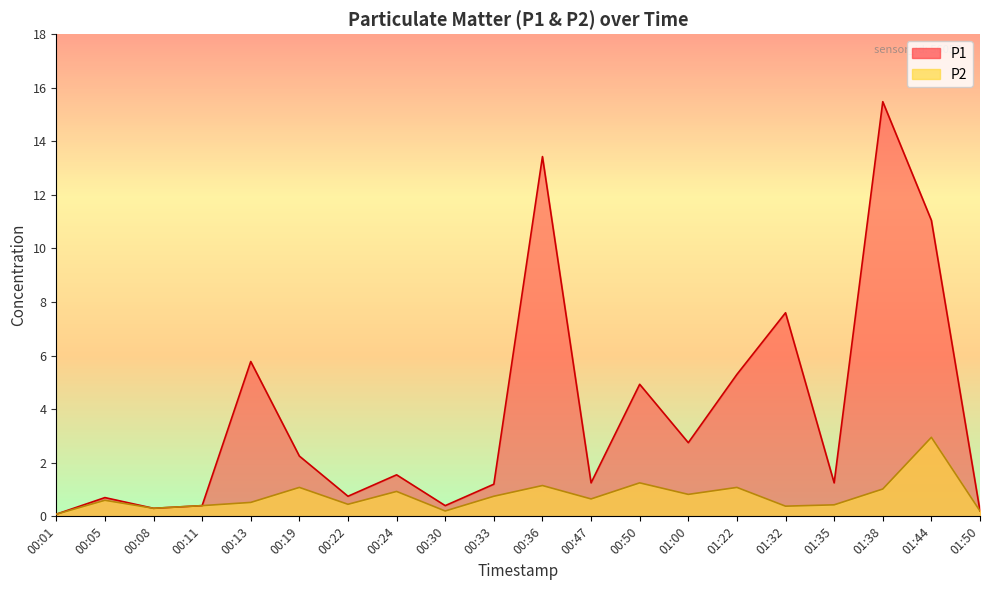

Reading left to right, extract all data points from this chart.

P1: 0.1	0.7	0.3	0.4	5.8	2.2	0.8	1.6	0.4	1.2	13.4	1.2	4.9	2.8	5.3	7.6	1.2	15.5	11.1	0.2
P2: 0.1	0.6	0.3	0.4	0.5	1.1	0.5	0.9	0.2	0.8	1.1	0.7	1.2	0.8	1.1	0.4	0.4	1.0	3.0	0.2